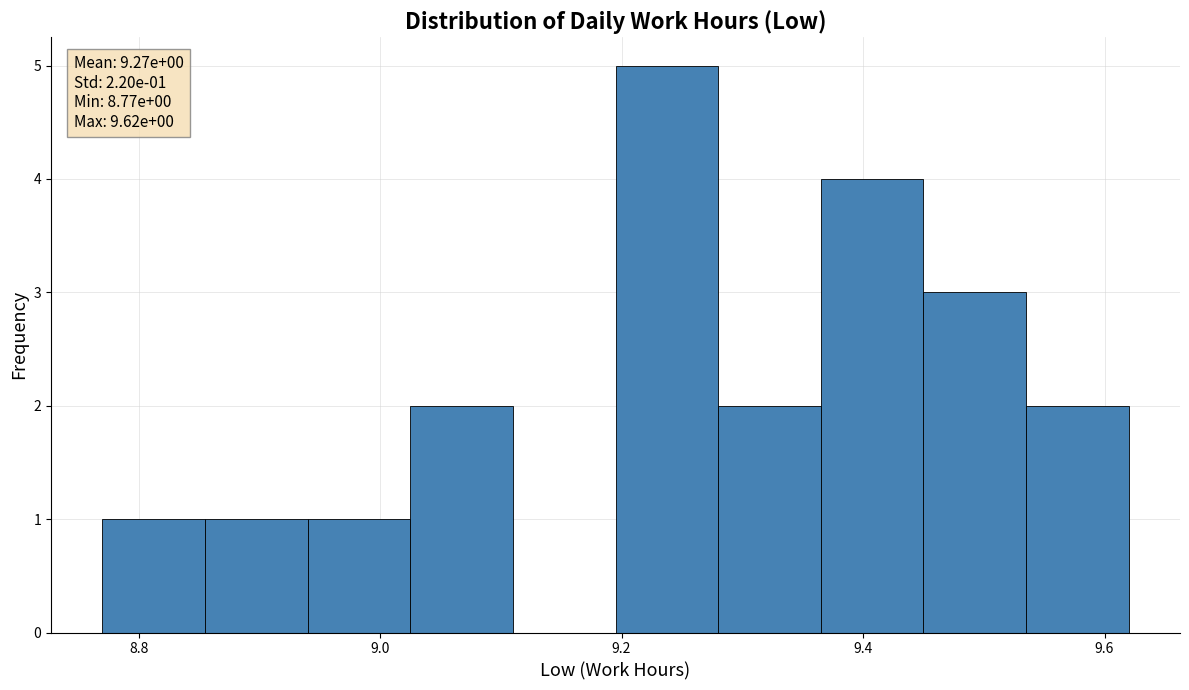

Which range on the x-axis has the tallest bar?

9.195 to 9.280